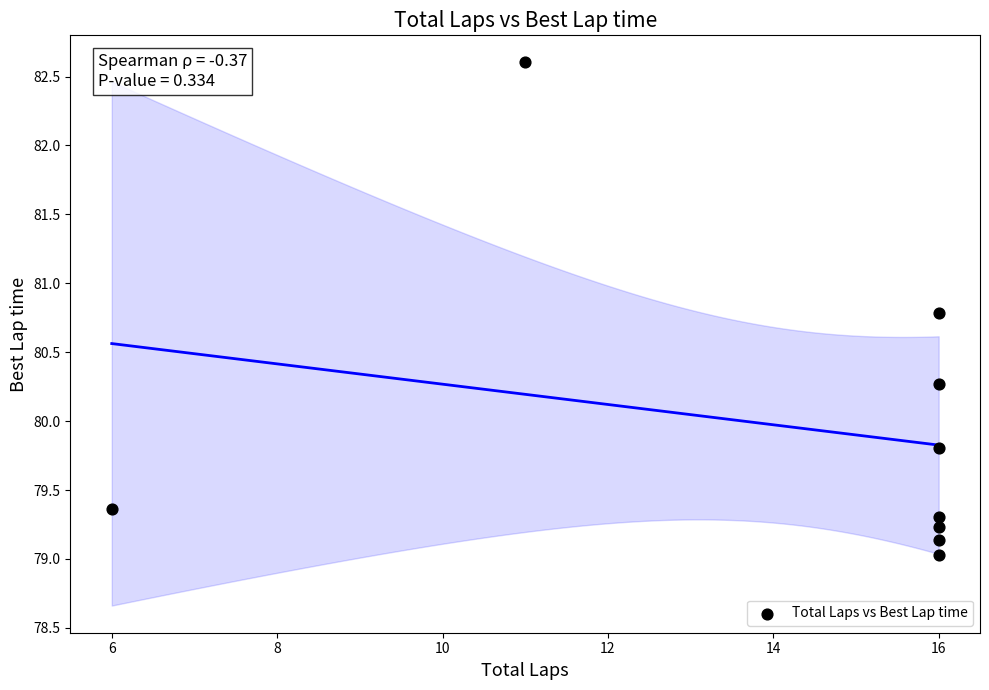

What Y value in the scatter plot is closest to 80?

79.8